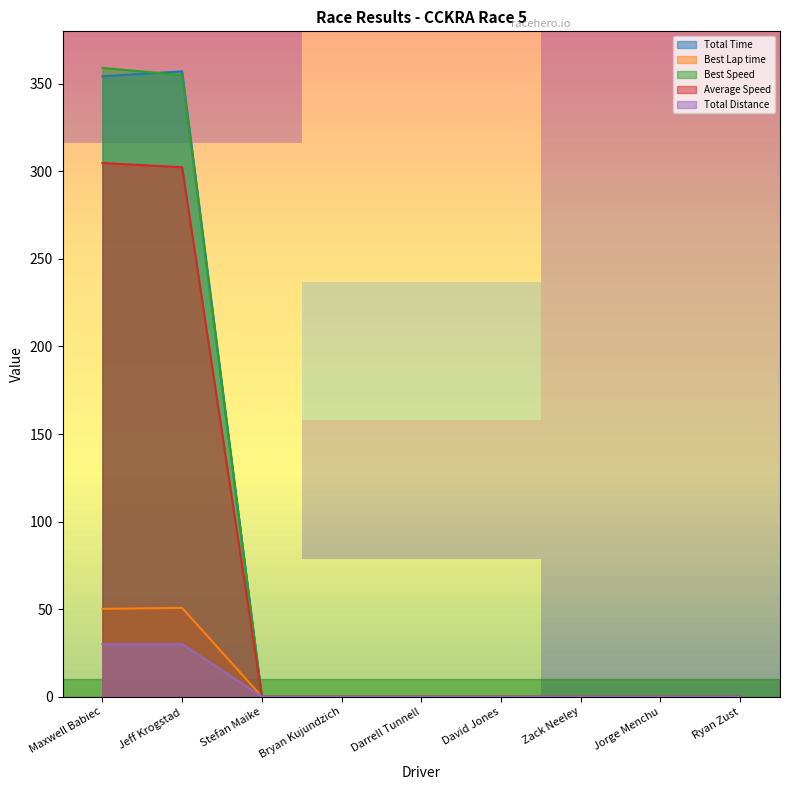

The value of Best Lap time at Ryan Zust is 27.7. True or false?

False